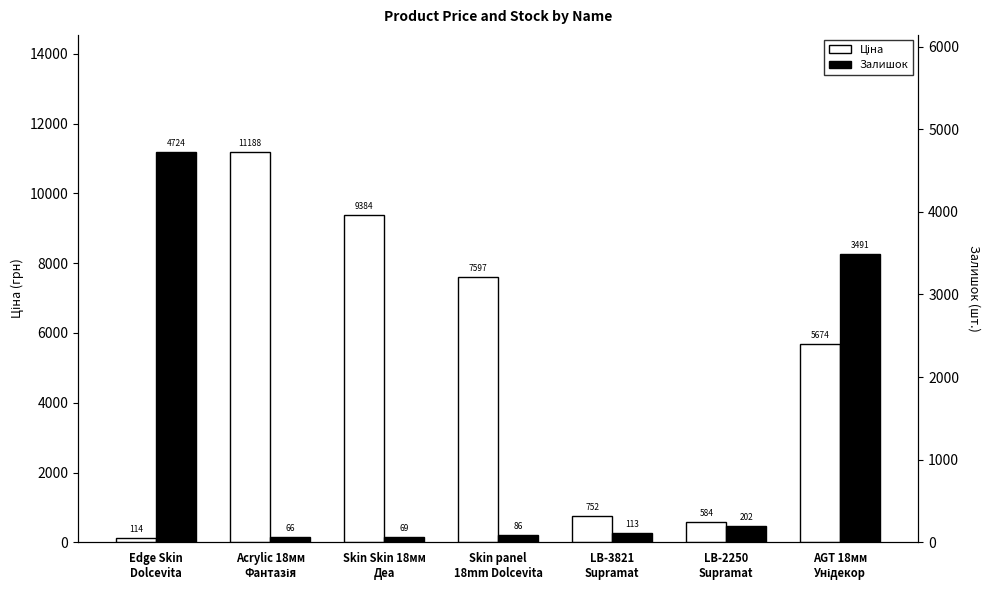

Which has a higher value, Edge Skin
Dolcevita or LB-3821
Supramat?

LB-3821
Supramat